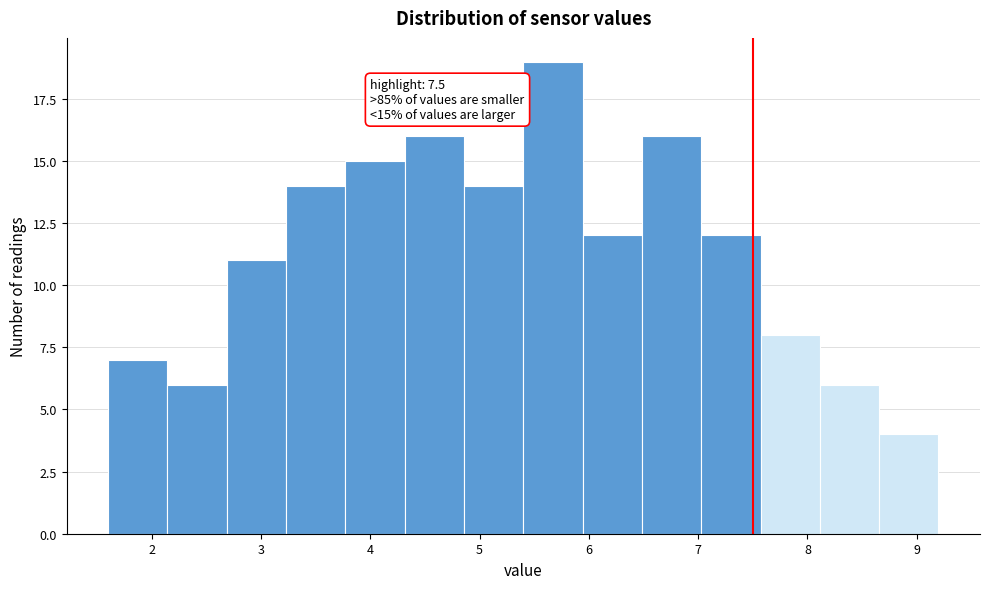

Which range on the x-axis has the tallest bar?

5.4 to 5.9